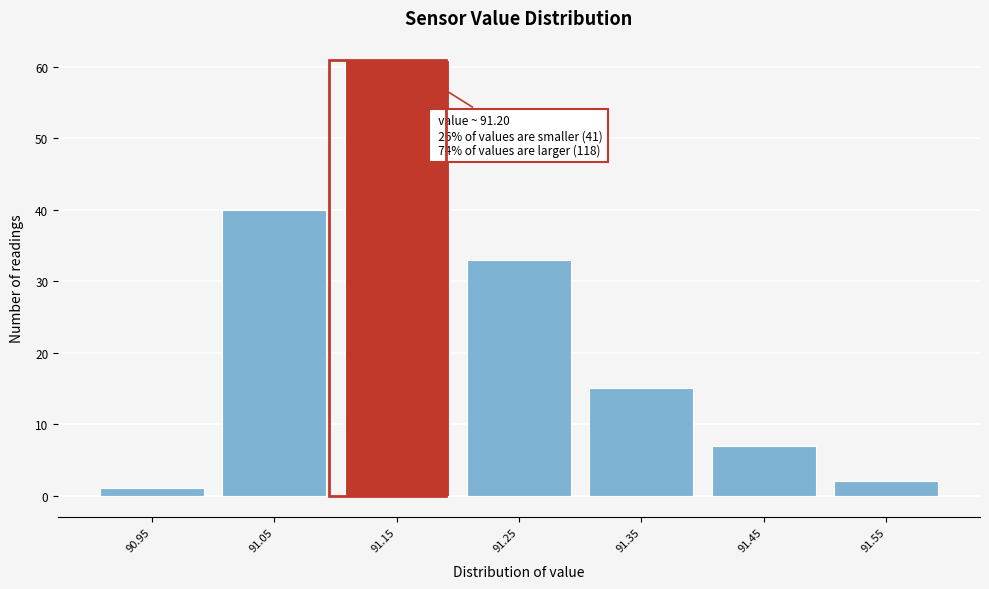

Reading left to right, extract all data points from this chart.

90.95=1	91.05=40	91.15=61	91.25=33	91.35=15	91.45=7	91.55=2